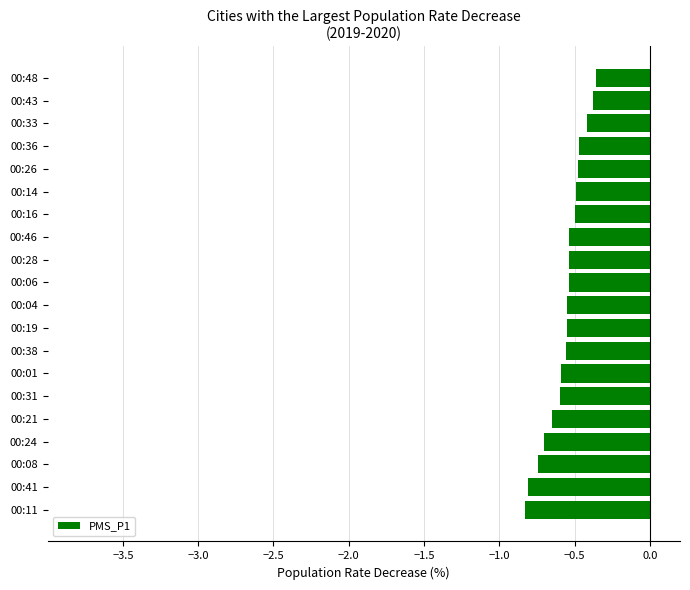

The chart shows a value of -0.7 at 00:08. True or false?

True